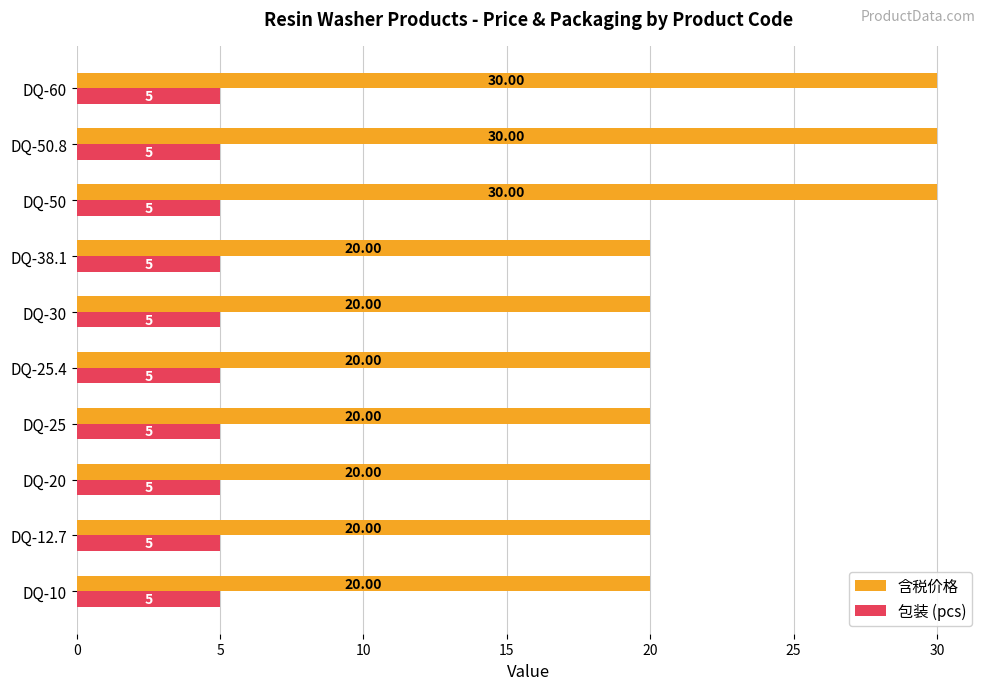

What is the total value across all series at DQ-50?

35